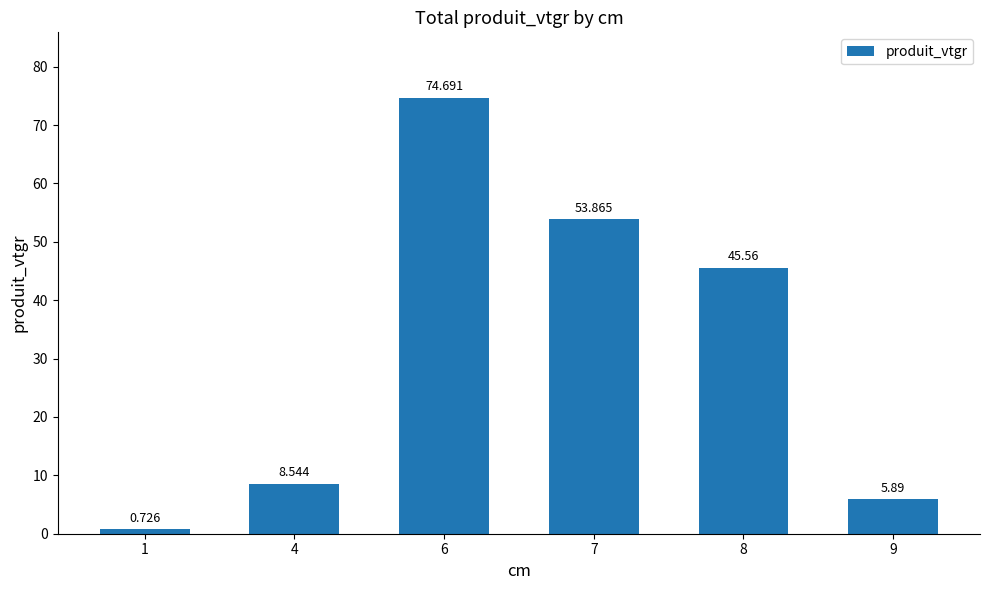

Reading left to right, transcribe all the data shown in this chart.

1=0.7	4=8.5	6=74.7	7=53.9	8=45.6	9=5.9